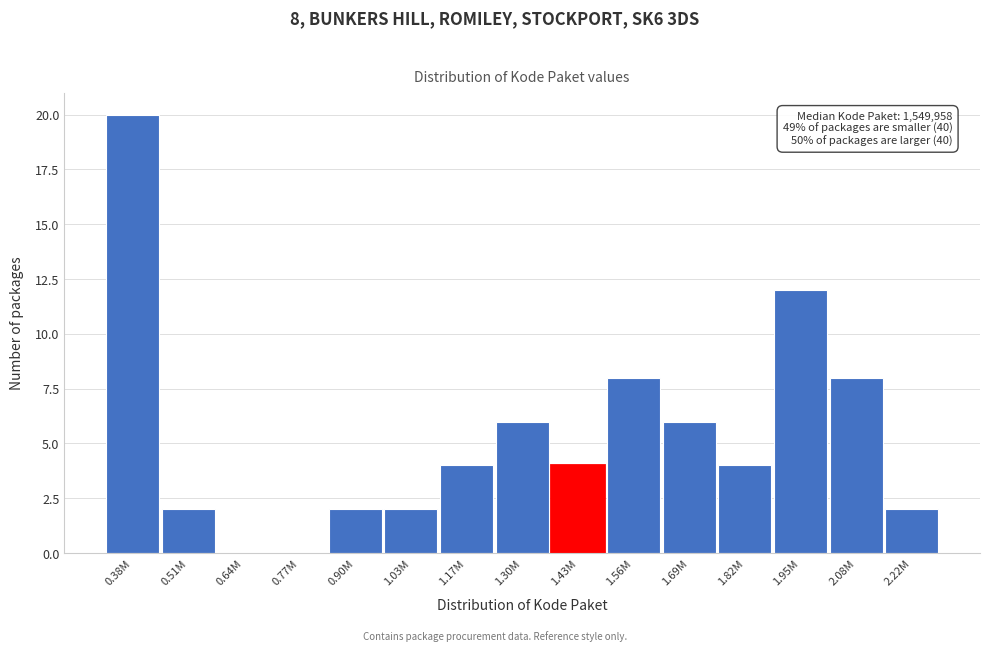

Reading left to right, transcribe all the data shown in this chart.

0.38M=20	0.51M=2	0.64M=0	0.77M=0	0.90M=2	1.03M=2	1.17M=4	1.30M=6	1.43M=4	1.56M=8	1.69M=6	1.82M=4	1.95M=12	2.08M=8	2.22M=2